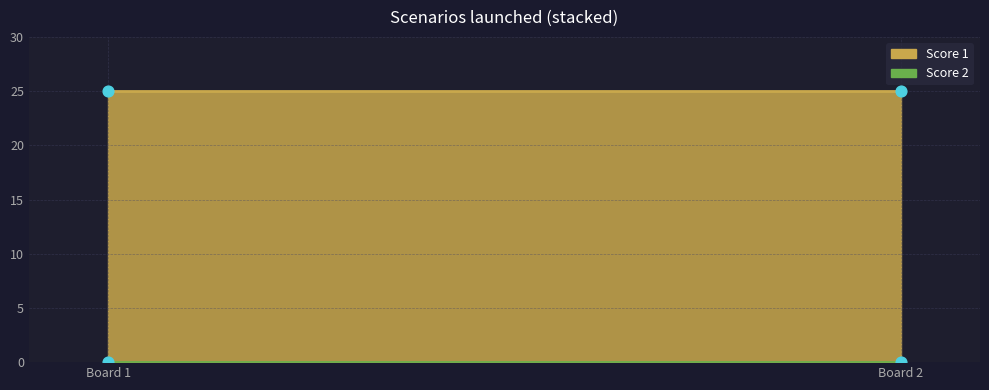

Which series has the largest total across all categories?

Score 1